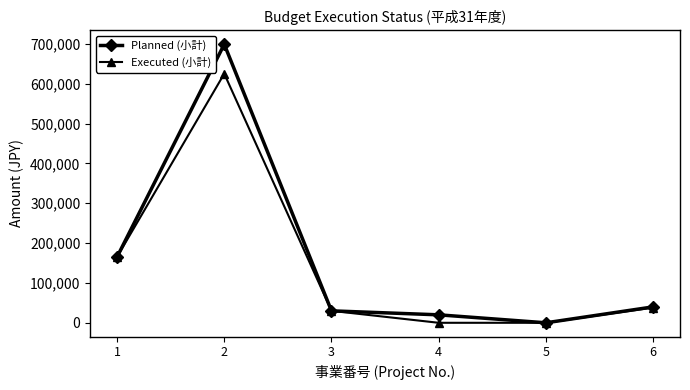

What is the average value of the Planned (小計) series?

159000